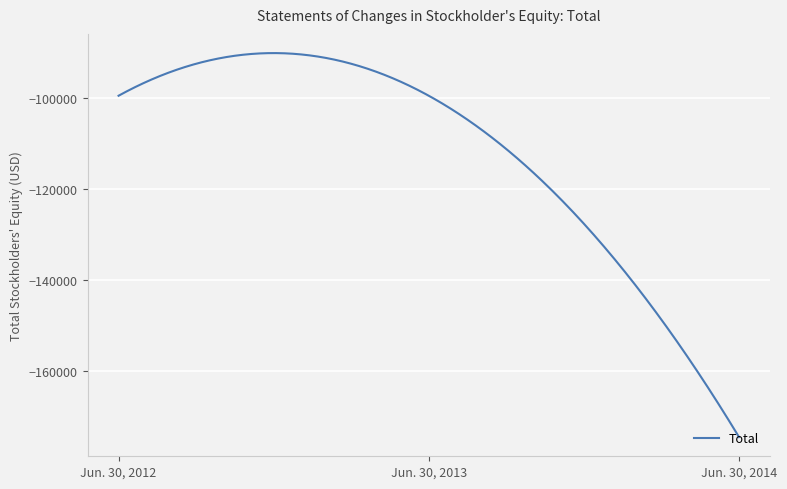

Does the chart display data point markers on the line(s)?

No